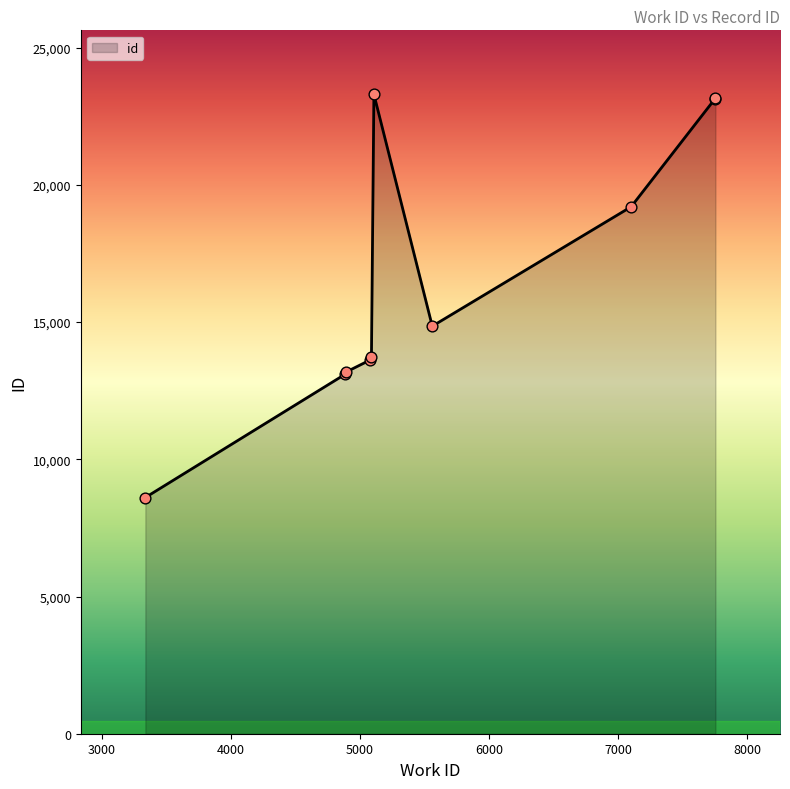

What is the difference between the maximum and minimum values?

14695